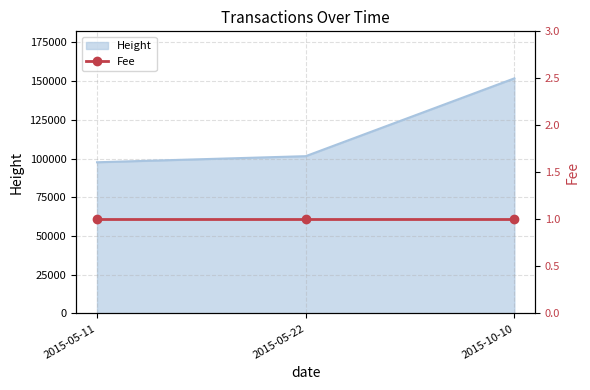

Does the chart have visible grid lines?

Yes